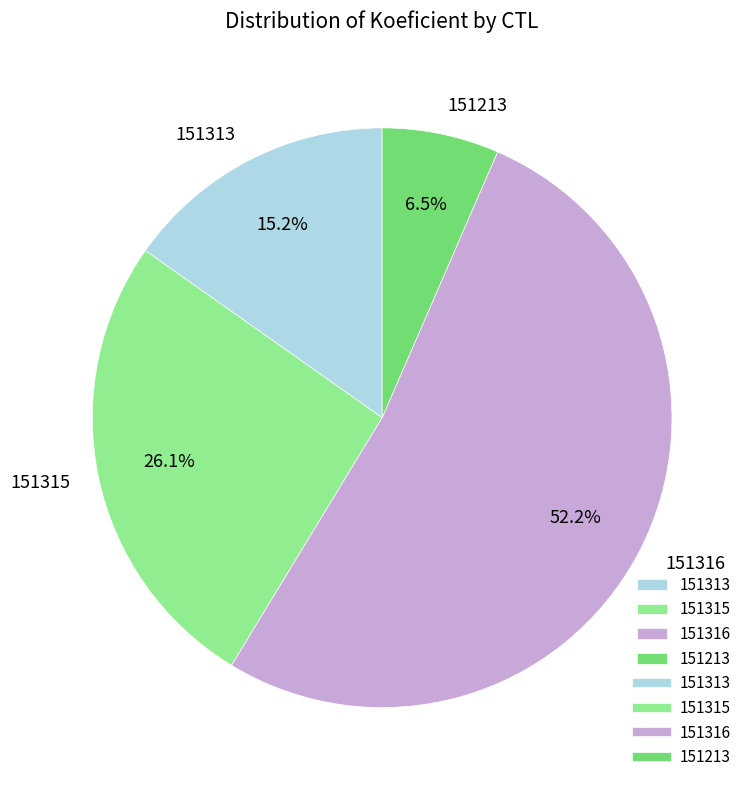

Do 151213 and 151315 together represent more than half of the pie?

No